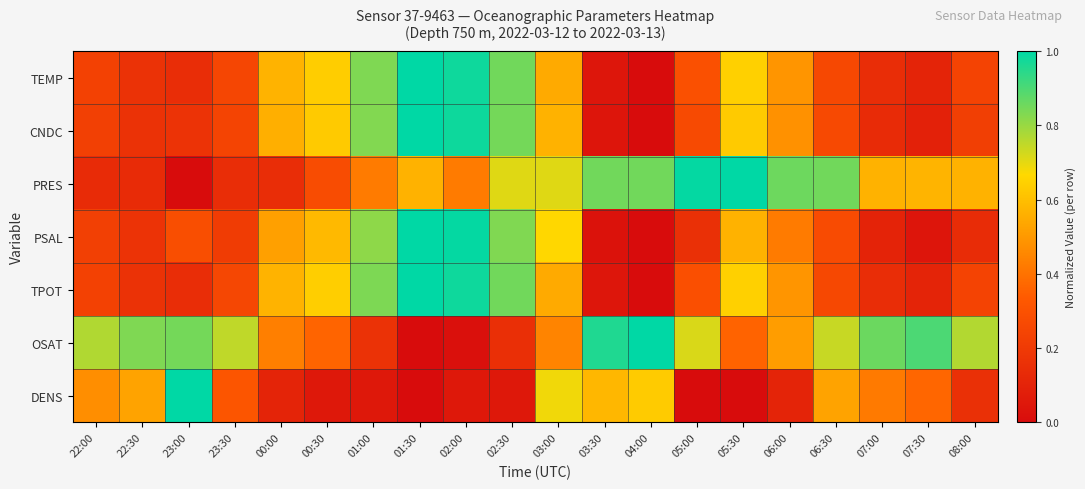

Rank the series at 23:30 from lowest to highest value.

PRES, PSAL, CNDC, TEMP, TPOT, DENS, OSAT